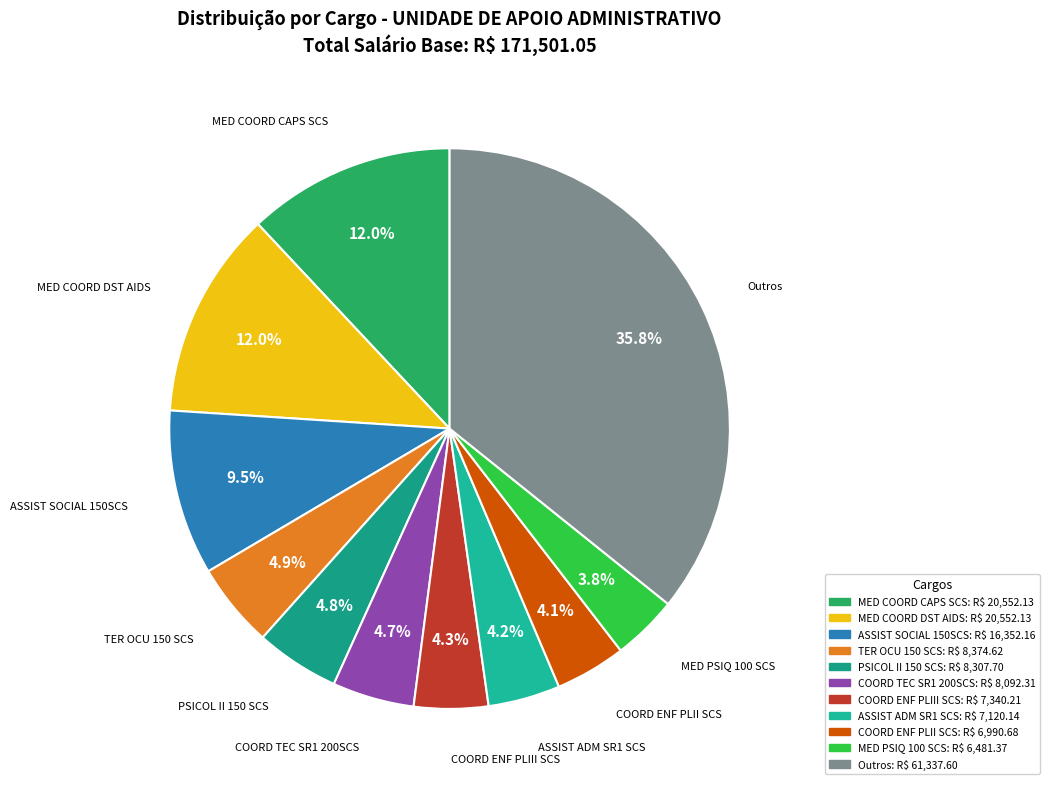

How many slices are in this pie chart?

11